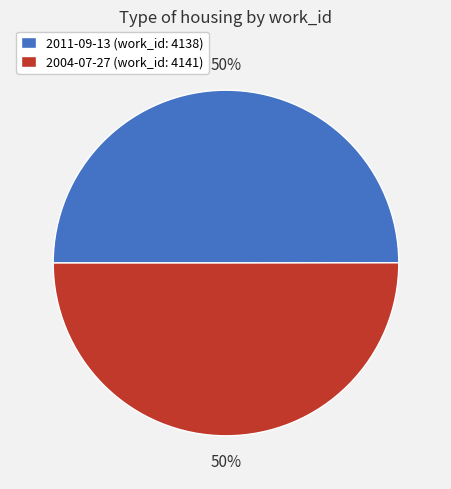

Is it true that 2004-07-27 is 50% of the pie?

True